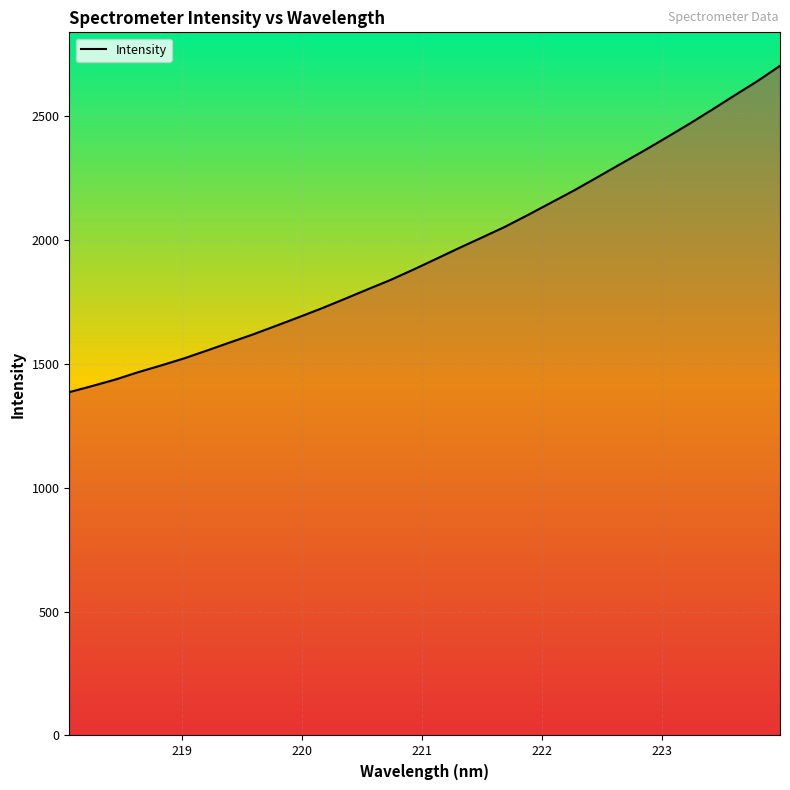

What is the minimum value shown in the chart?

1384.7